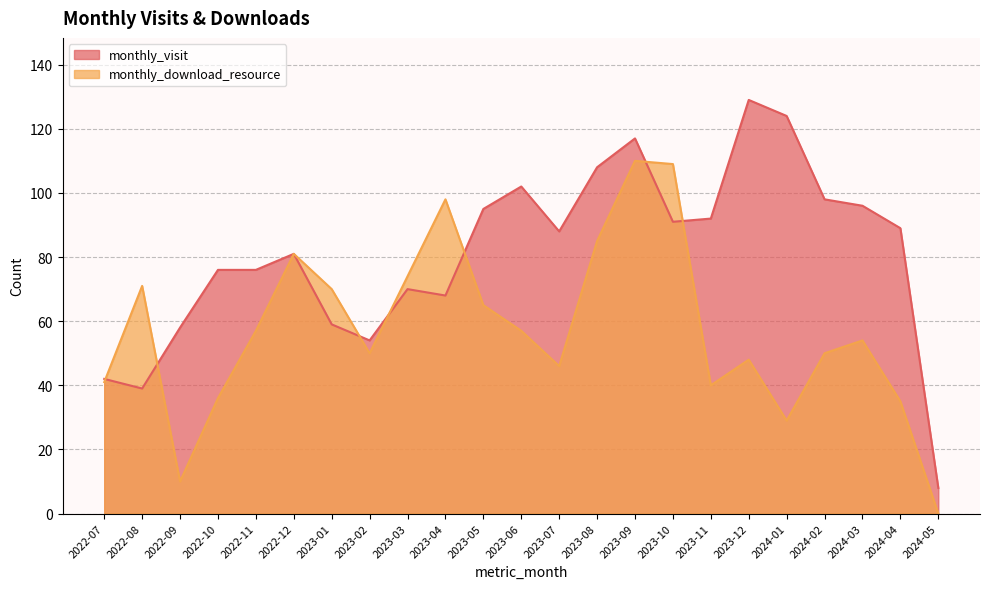

How many interior local valleys does the monthly_visit series have?

5